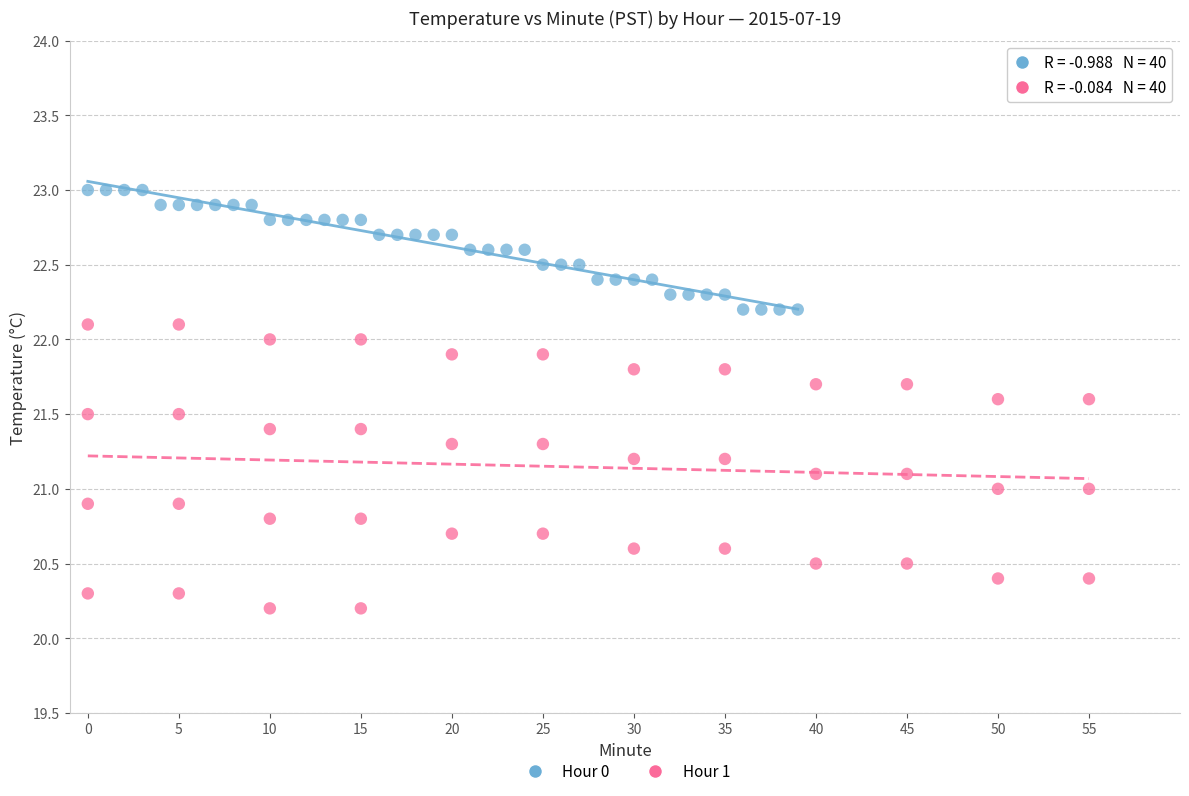

Which series contains the highest Y value?

Hour 0